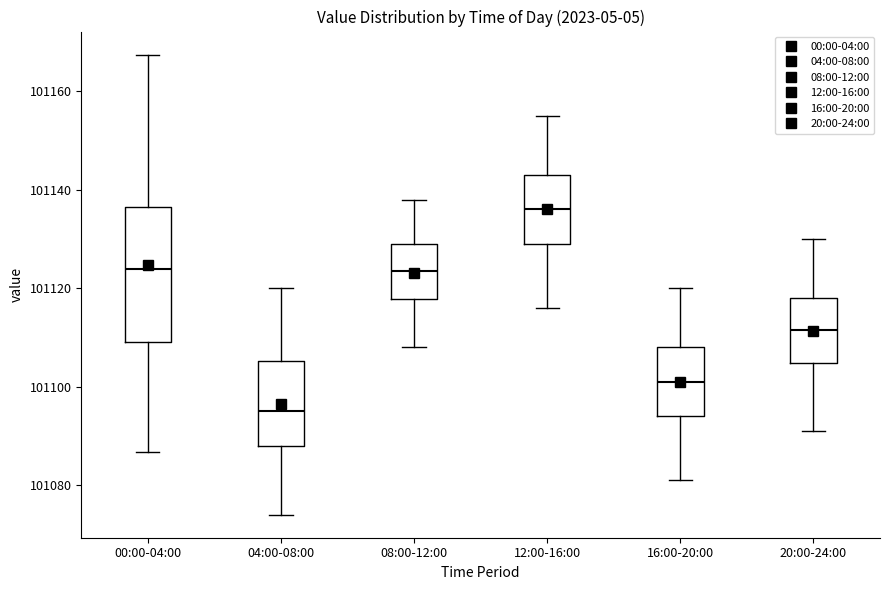

Which box's median line is the highest?

12:00-16:00